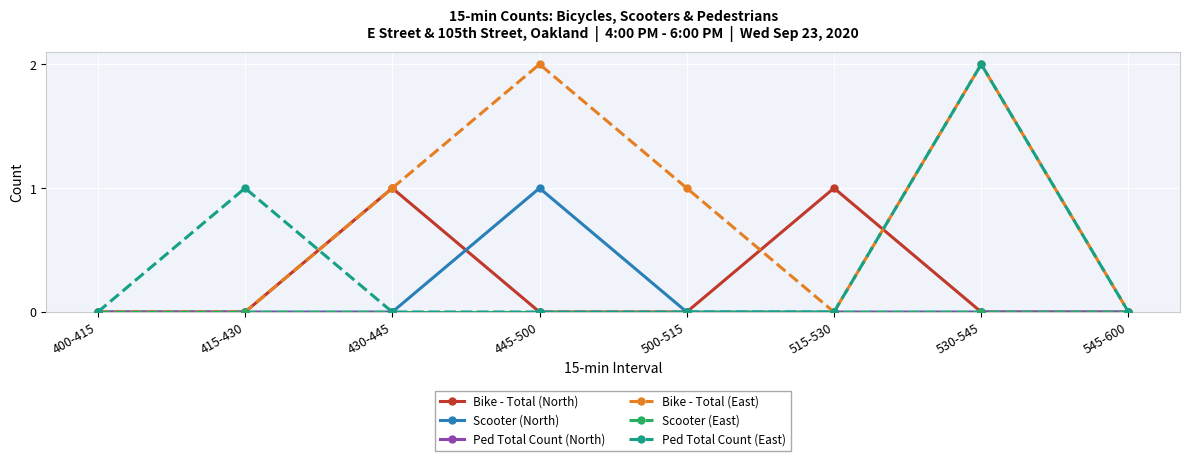

Which series changed the most between 400-415 and 515-530?

Bike - Total (North)